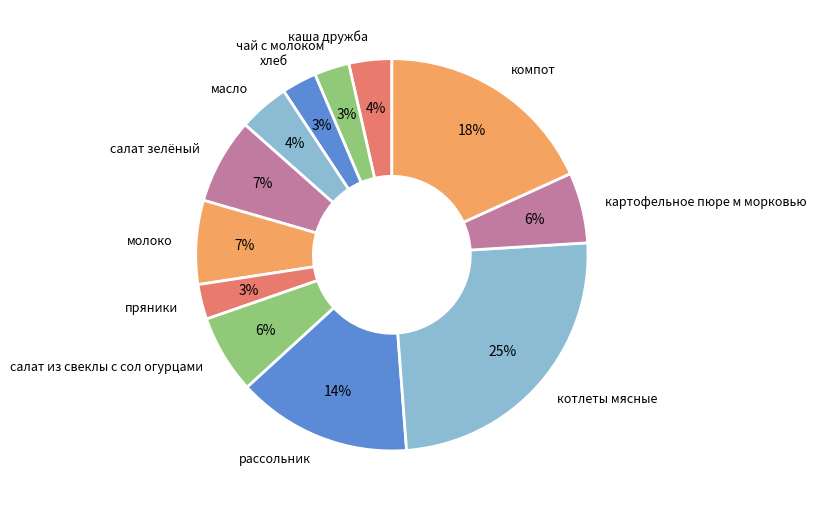

How many segments does this pie chart have?

12